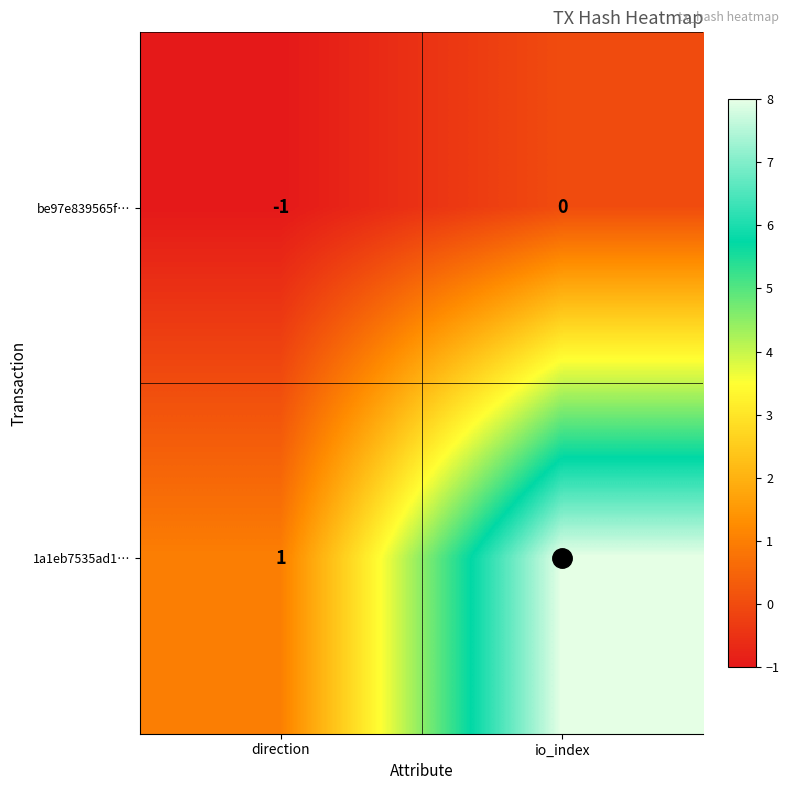

Which label corresponds to the largest value in the chart?

io_index